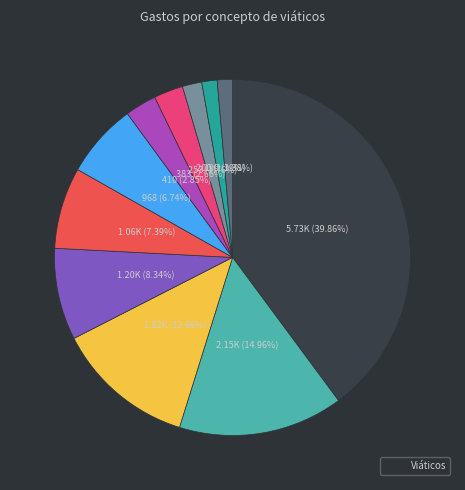

To the nearest percent, what is the difference between the largest and smallest slice percentages?

38%